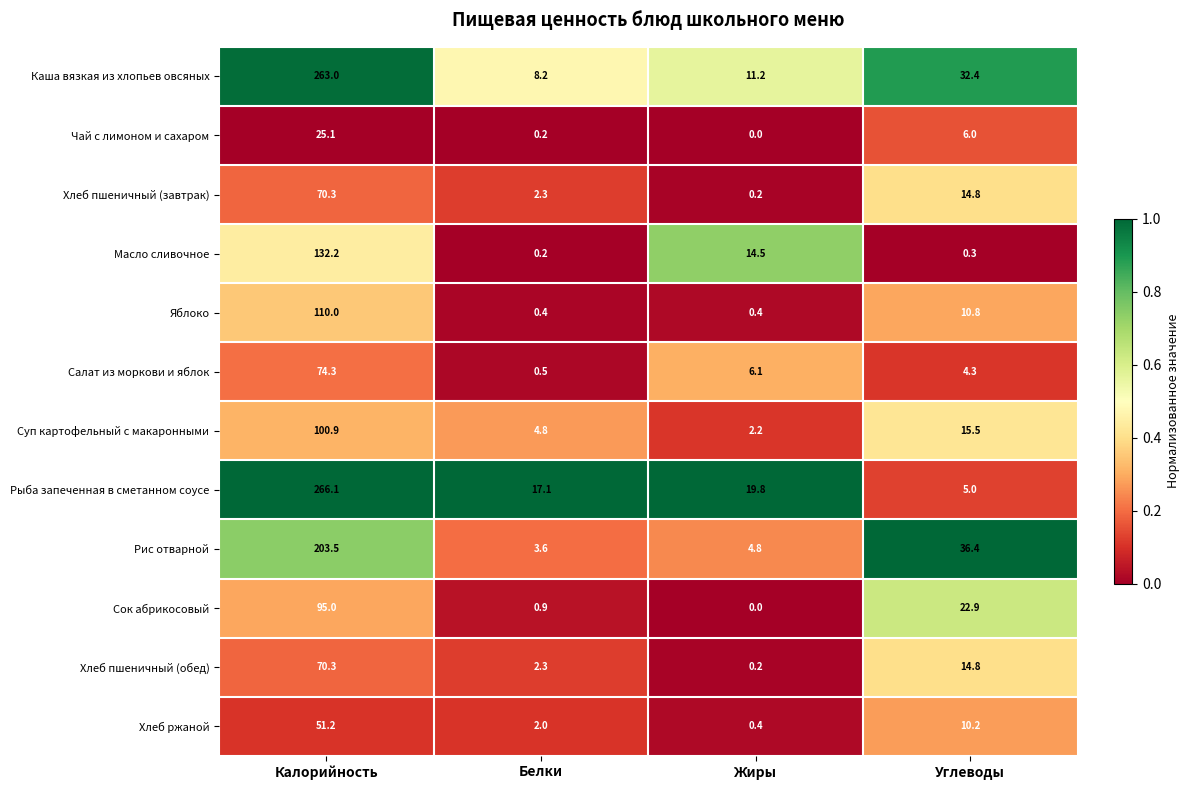

At which label is Масло сливочное closest to 66?

Жиры